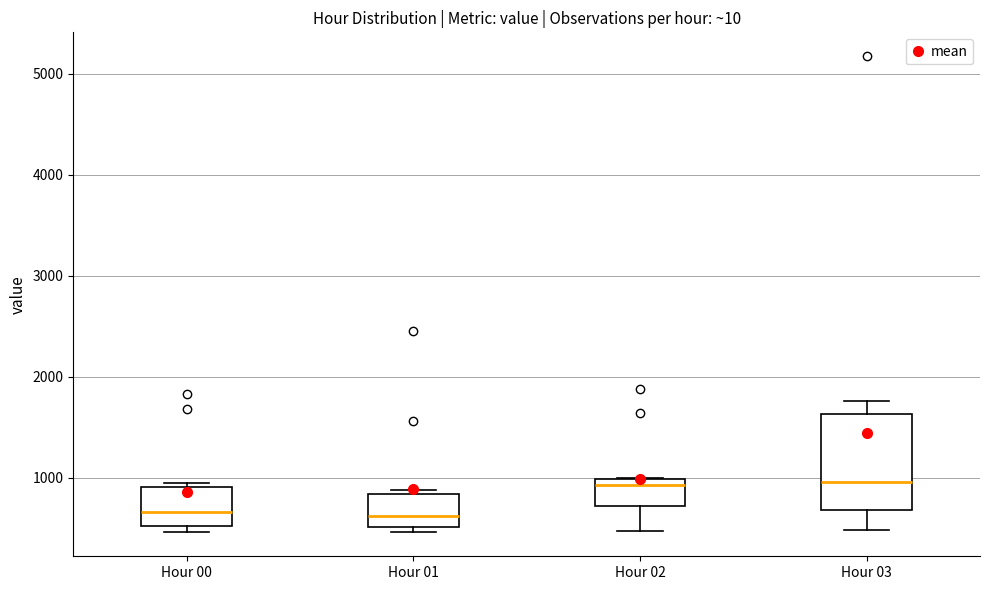

Which box is the tallest, from its lower edge to its upper edge?

Hour 03